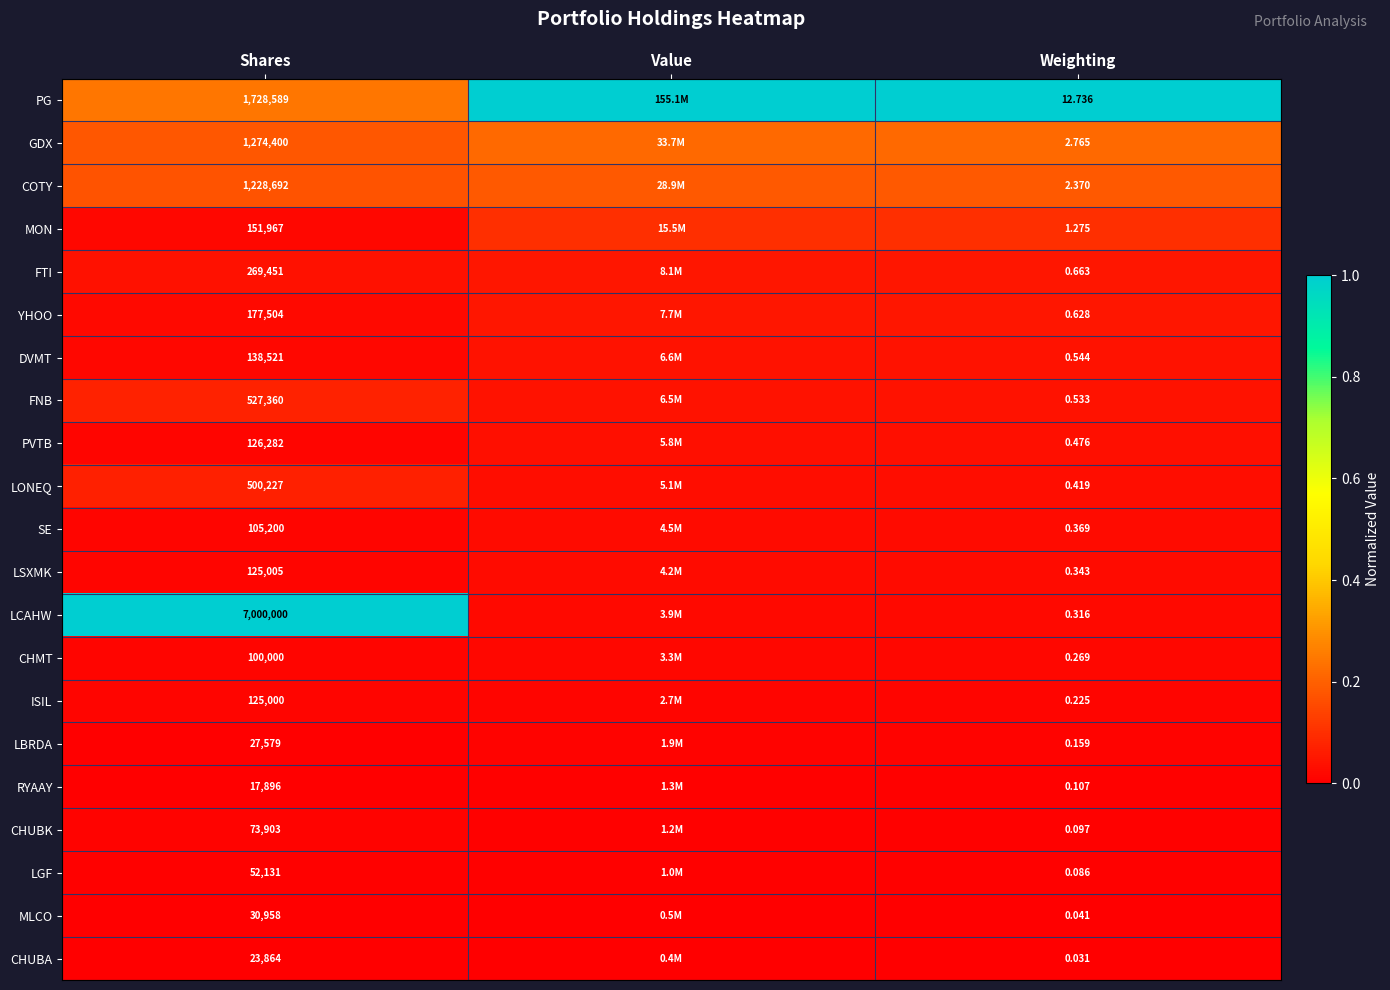

At Weighting, list the series in order from largest to smallest.

PG, GDX, COTY, MON, FTI, YHOO, DVMT, FNB, PVTB, LONEQ, SE, LSXMK, LCAHW, CHMT, ISIL, LBRDA, RYAAY, CHUBK, LGF, MLCO, CHUBA